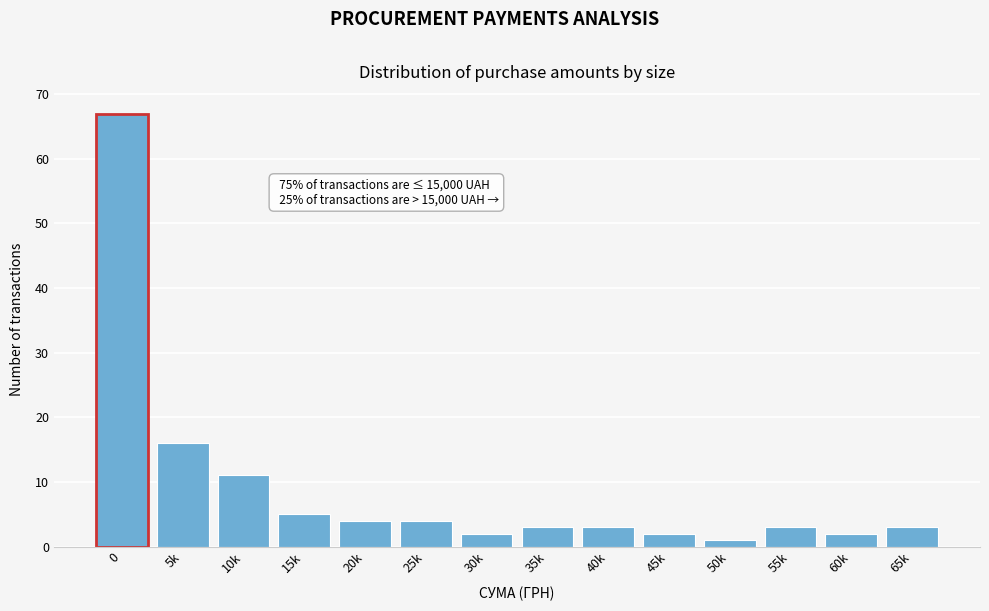

Reading left to right, list all the values displayed in this chart.

0=67	5k=16	10k=11	15k=5	20k=4	25k=4	30k=2	35k=3	40k=3	45k=2	50k=1	55k=3	60k=2	65k=3